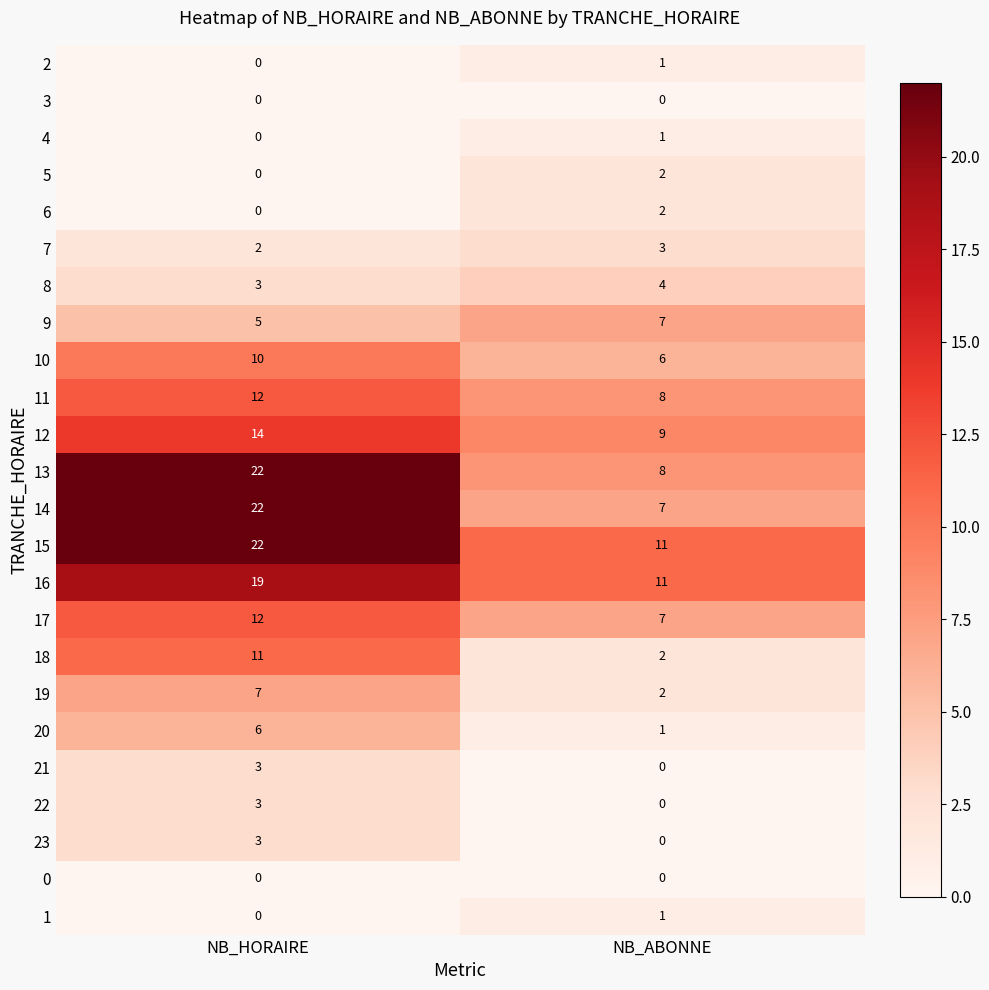

What is the difference between the maximum and minimum values in the 14 series?

15